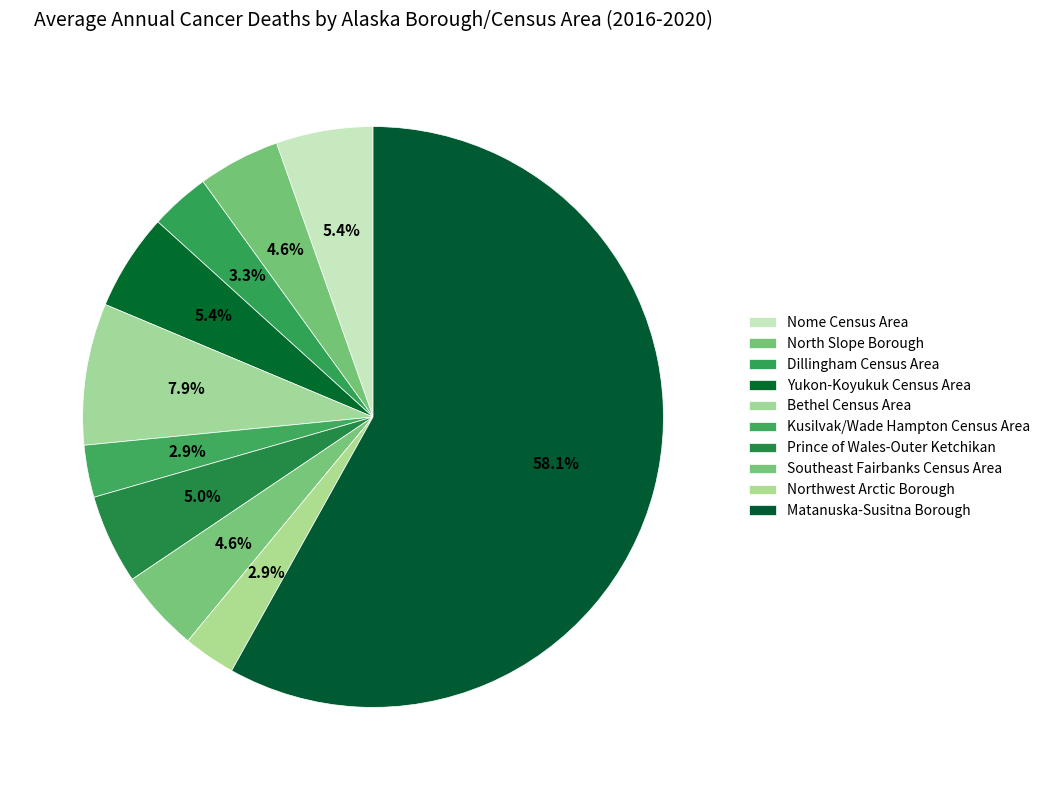

Which has a higher value, Dillingham Census Area or North Slope Borough?

North Slope Borough